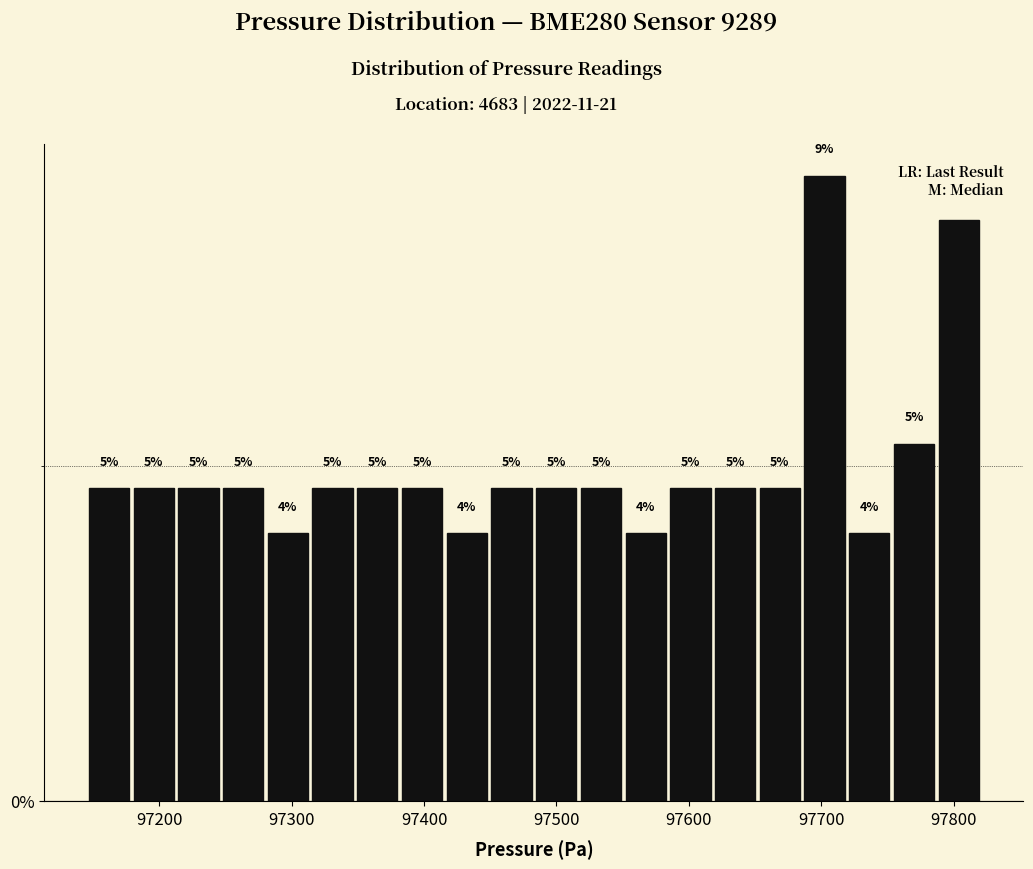

Read against the x-axis, roughly where is the centre of the tallest bar?

97700